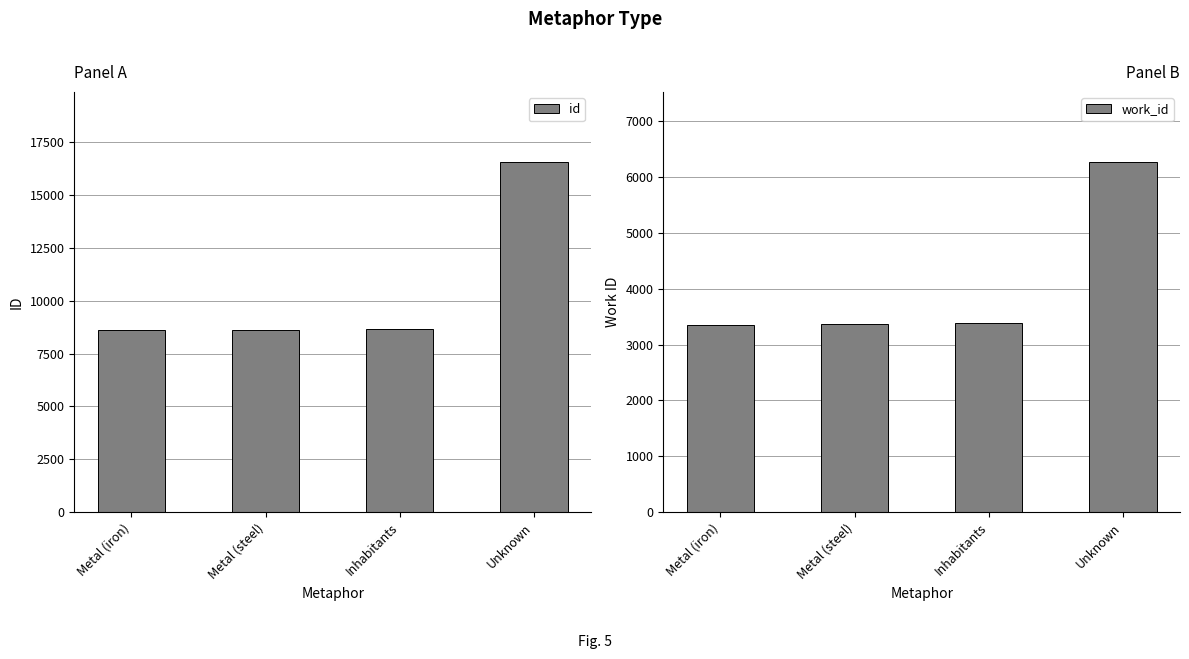

How many groups of bars are there?

4